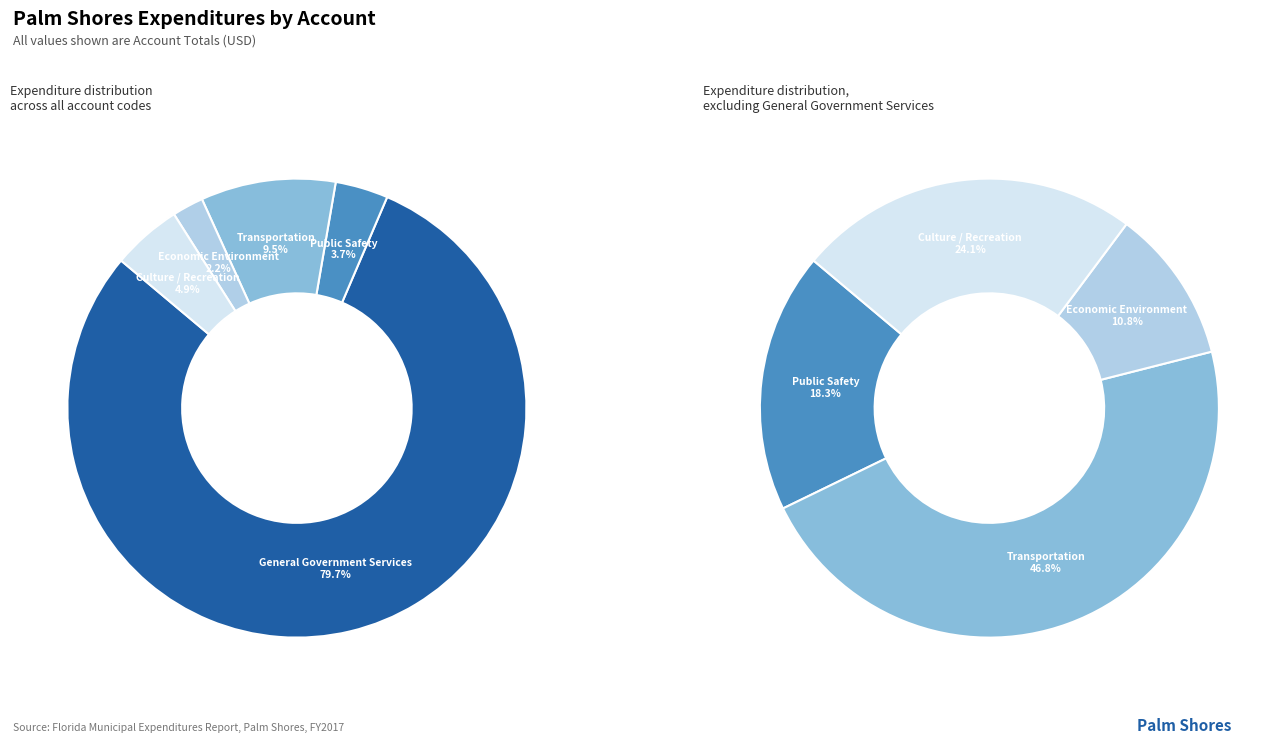

Approximately how many times larger is the value at Economic Environment compared to Public Safety?

0.6